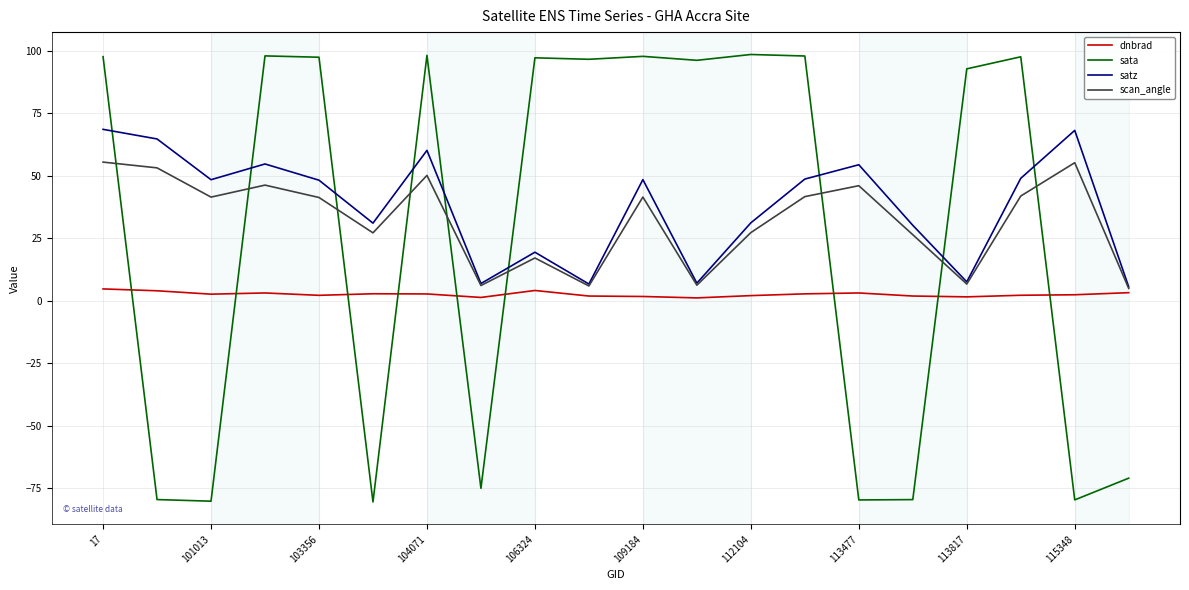

How many times do sata and satz cross each other?

9